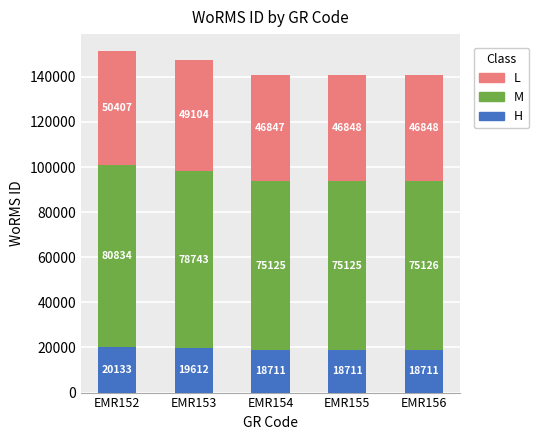

How many bars are there in total?

5